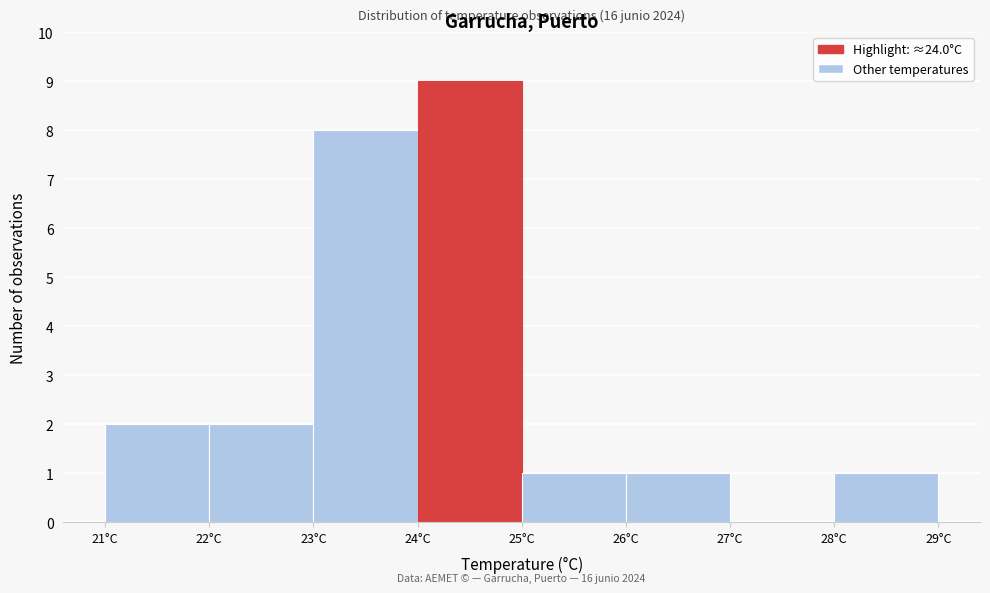

Which range on the x-axis has the tallest bar?

24 to 25